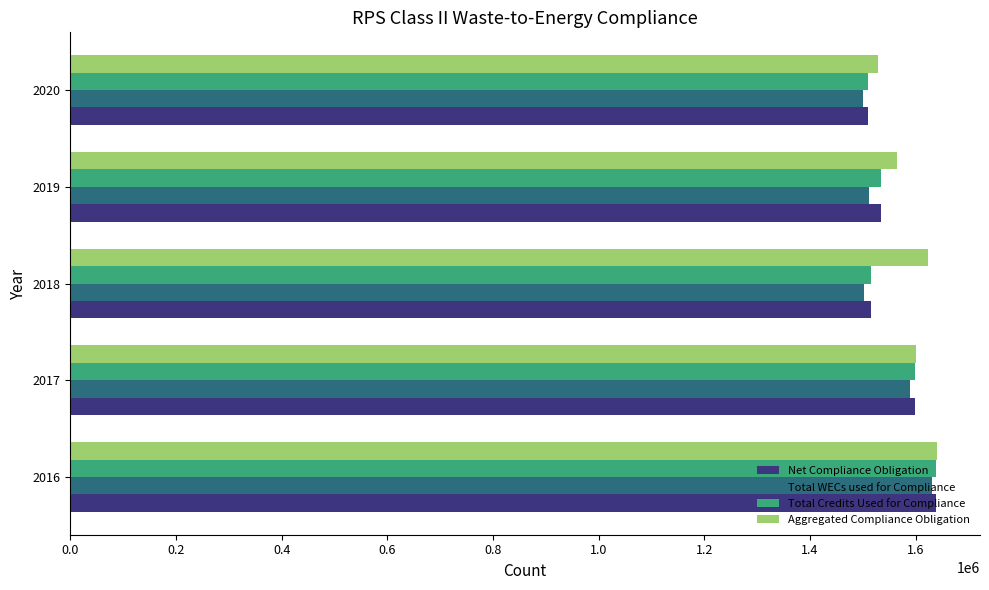

What is the highest value of the Total Credits Used for Compliance series?

1639020